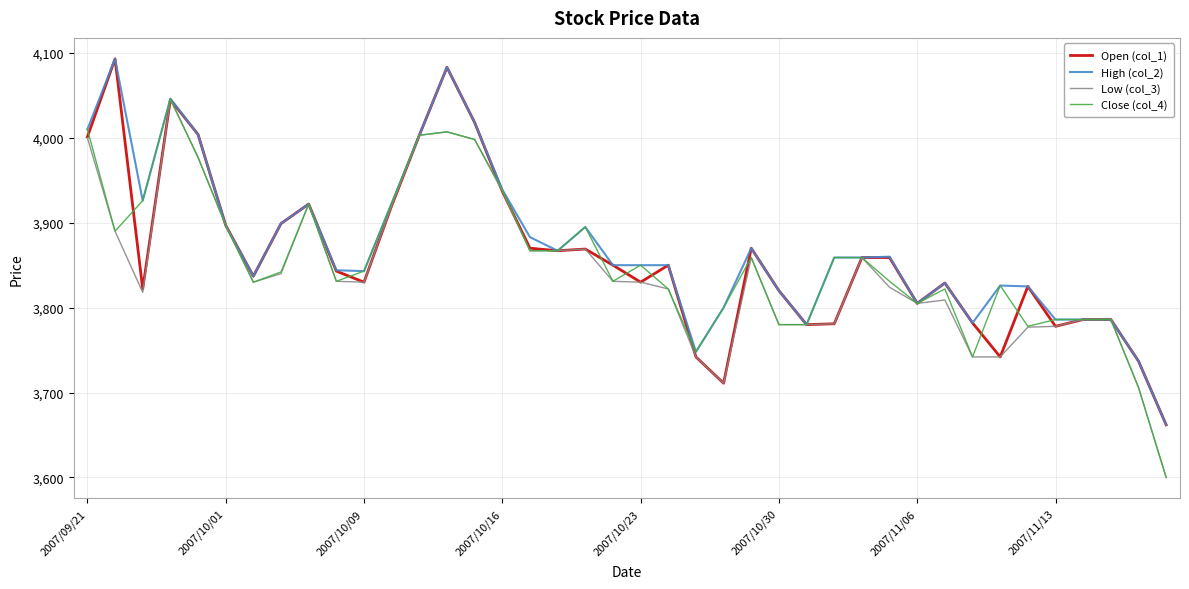

What is the maximum value shown in the chart?

4093